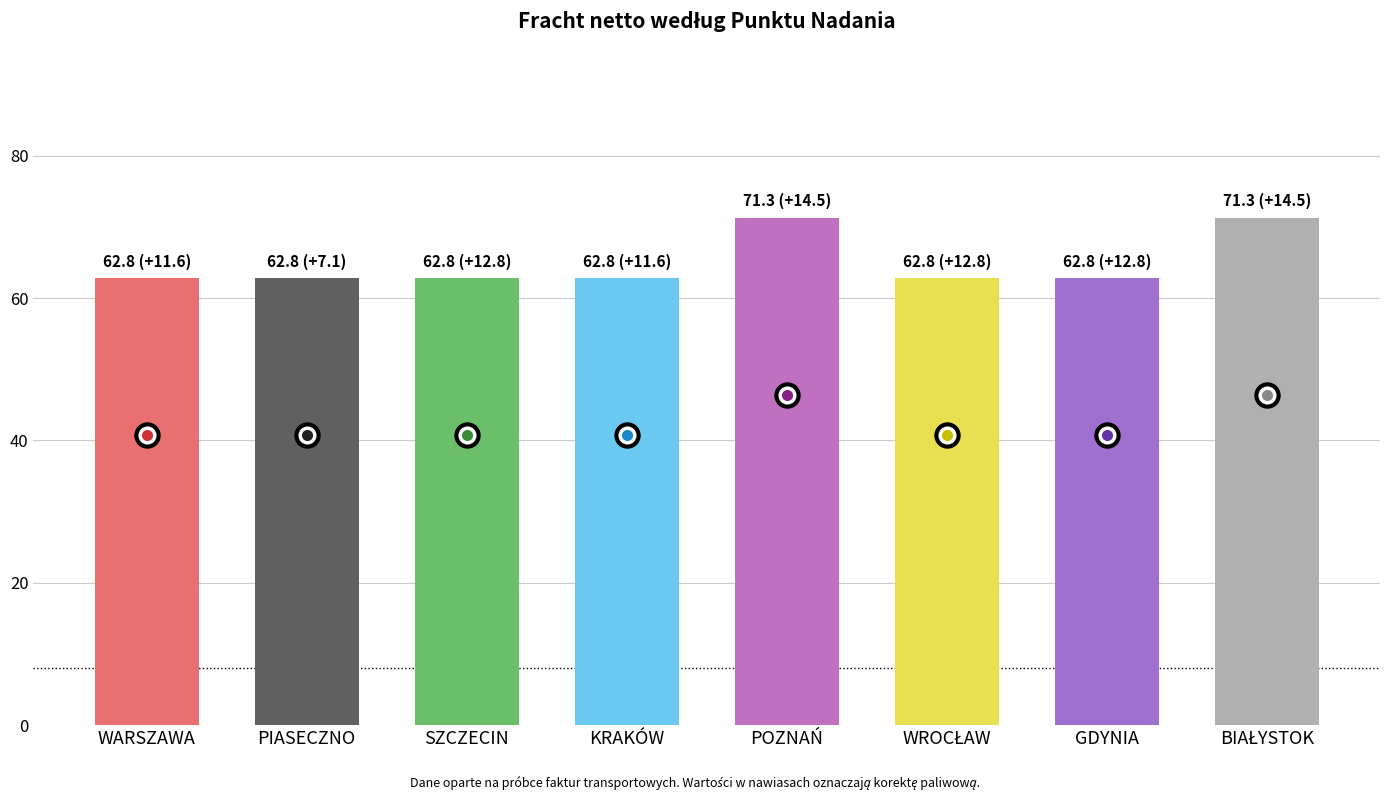

What is the average value?

64.9